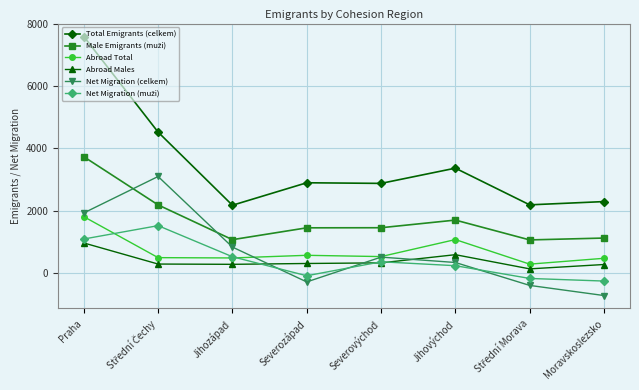

Where is the first local minimum for Net Migration (celkem)?

Severozápad